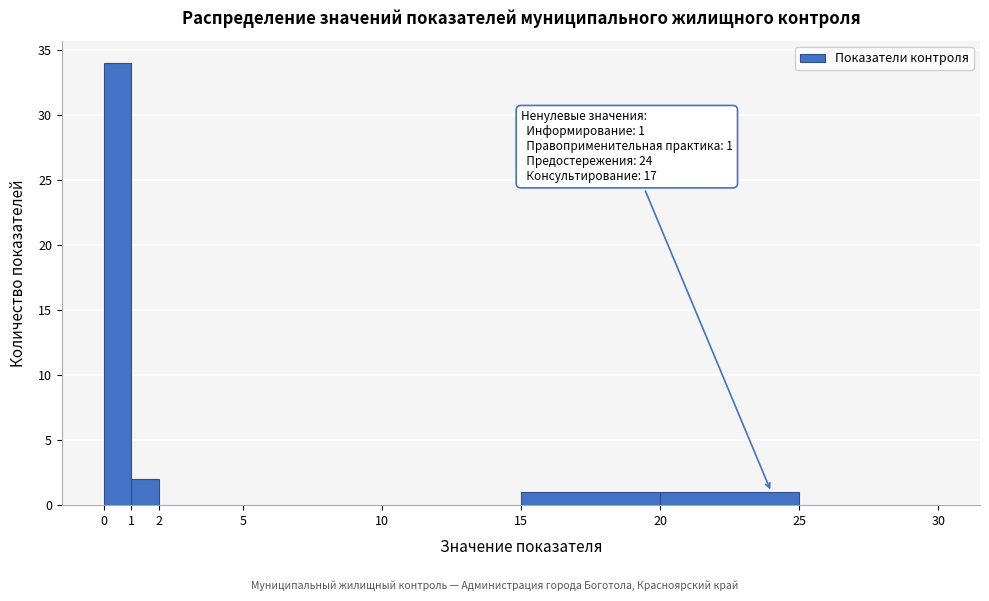

Over which range of the x-axis is the bar tallest?

0 to 1